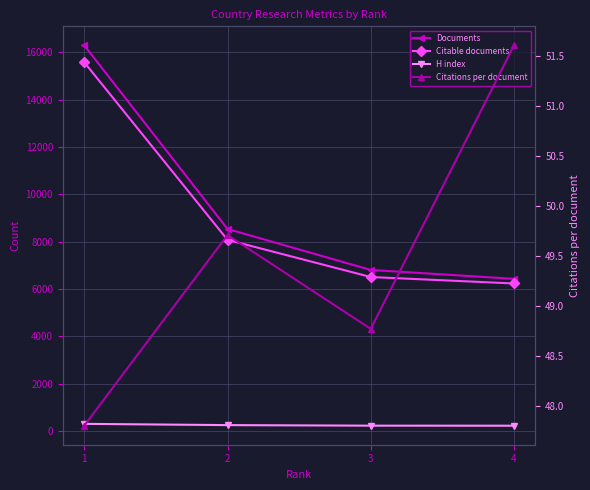

Which label corresponds to the smallest value in the chart?

1